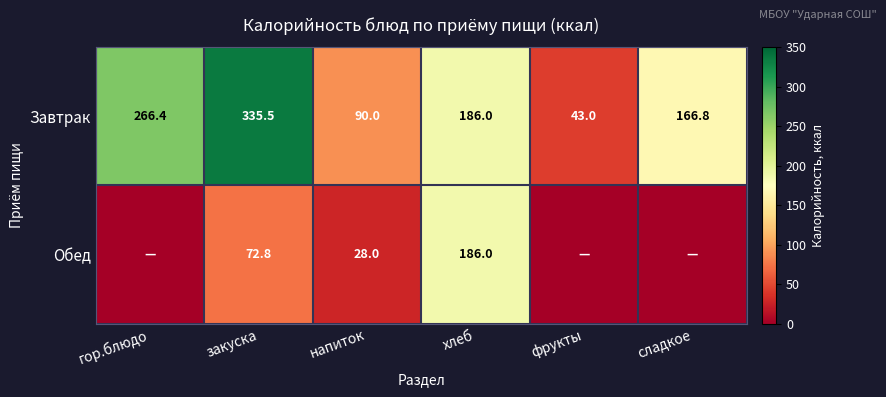

Where does the Завтрак series first go above 186?

гор.блюдо